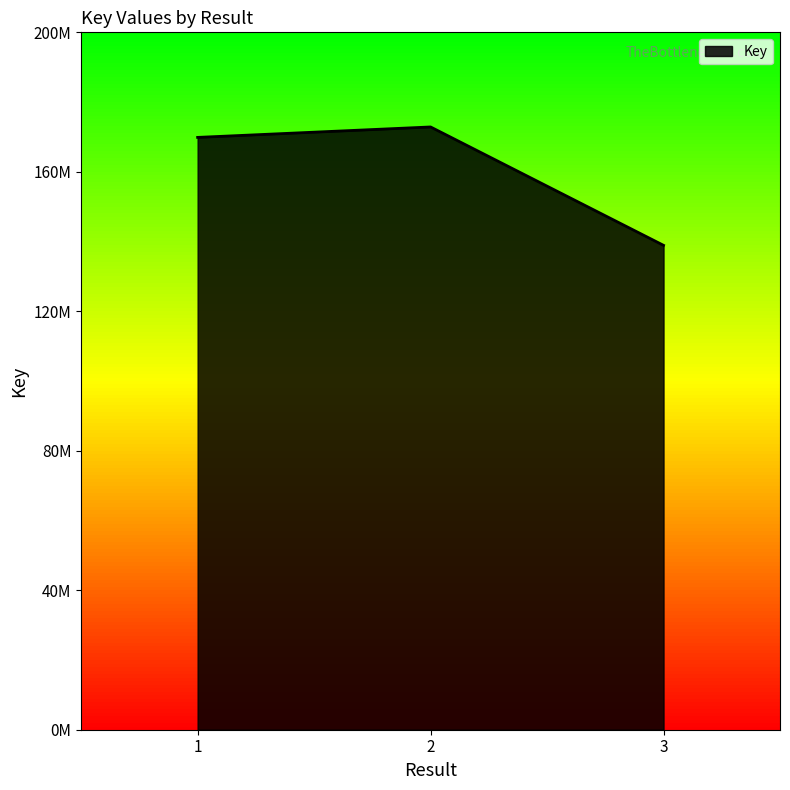

The value at 3 is 32291511. True or false?

False